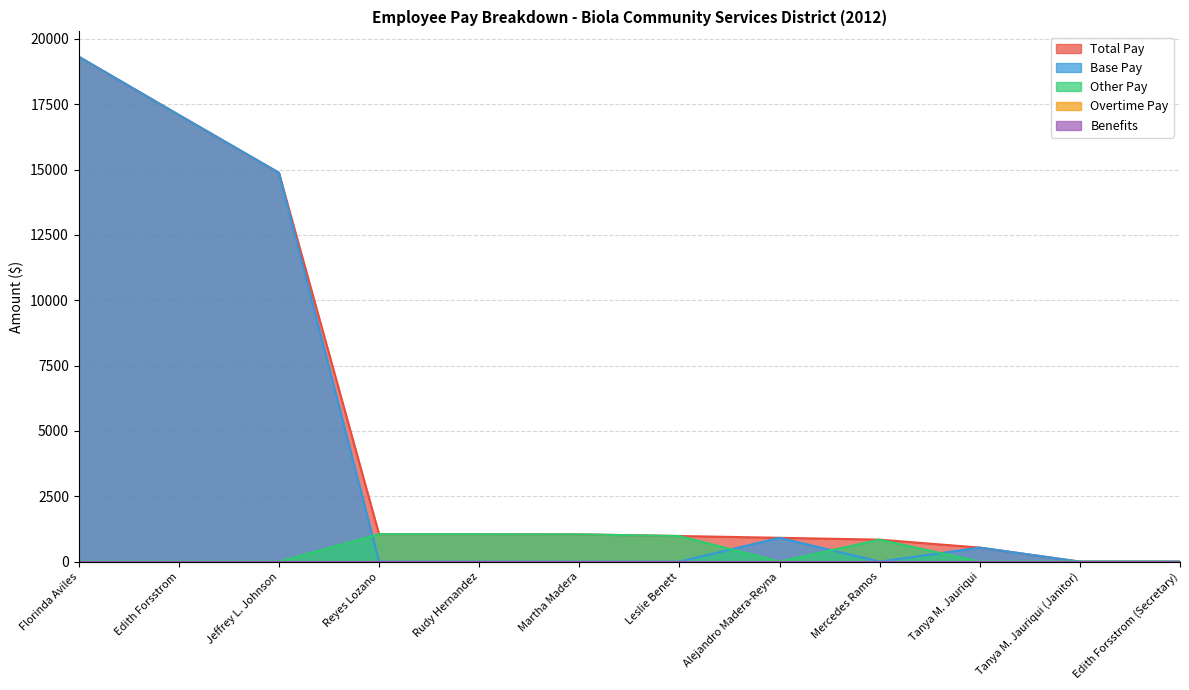

What is the approximate value of Other Pay at Reyes Lozano?

1050